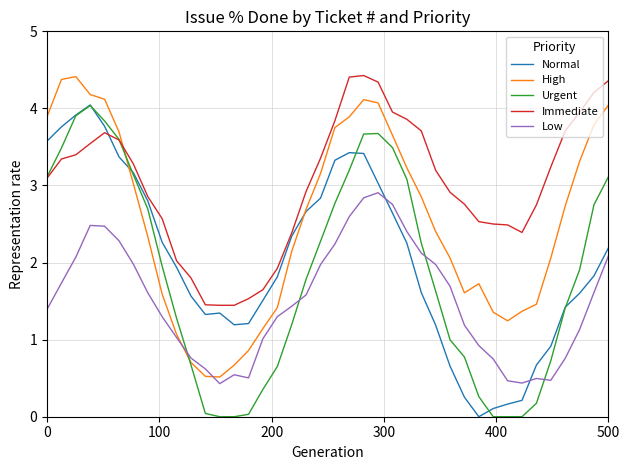

What is the highest value of the High series?

4.4